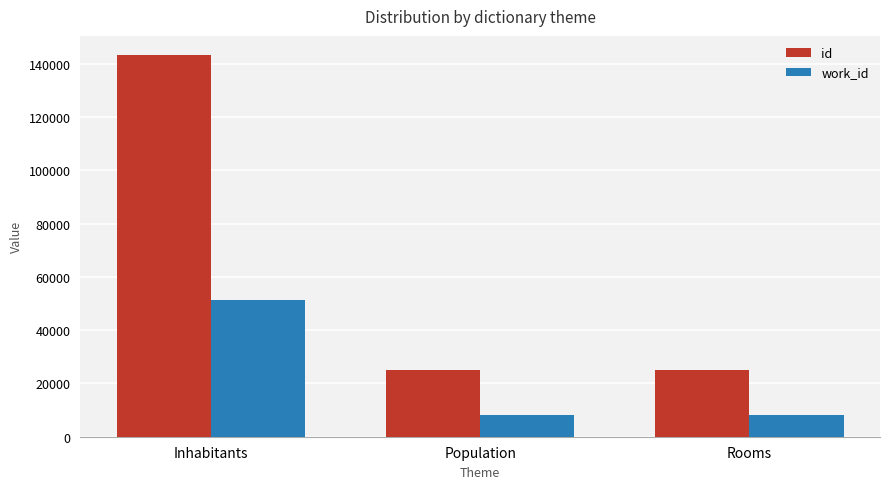

At Population, list the series in order from largest to smallest.

id, work_id